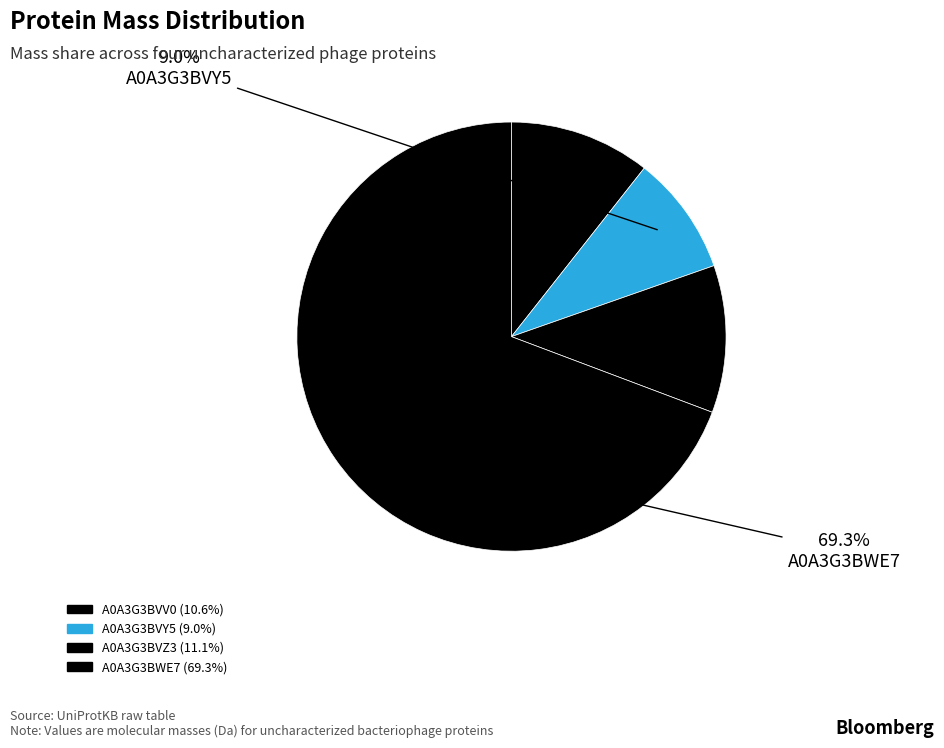

Is it true that A0A3G3BVZ3 is 11% of the pie?

True